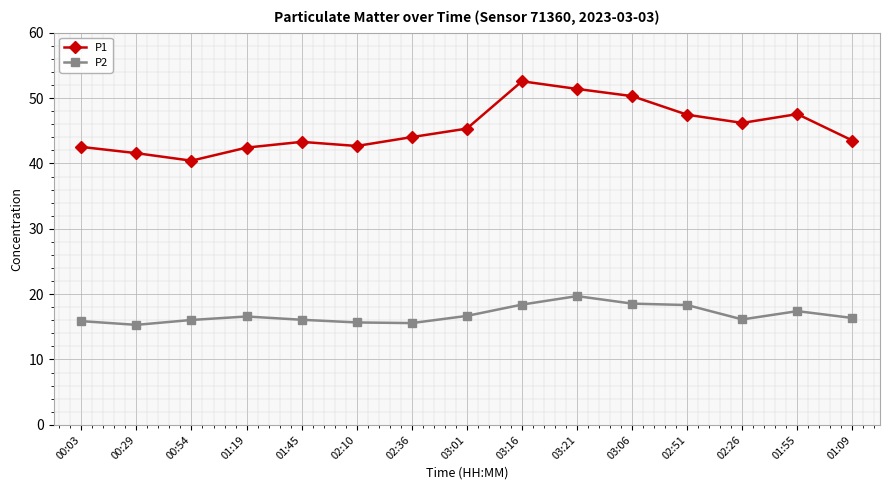

True or false: P2 and P1 intersect in this chart.

False